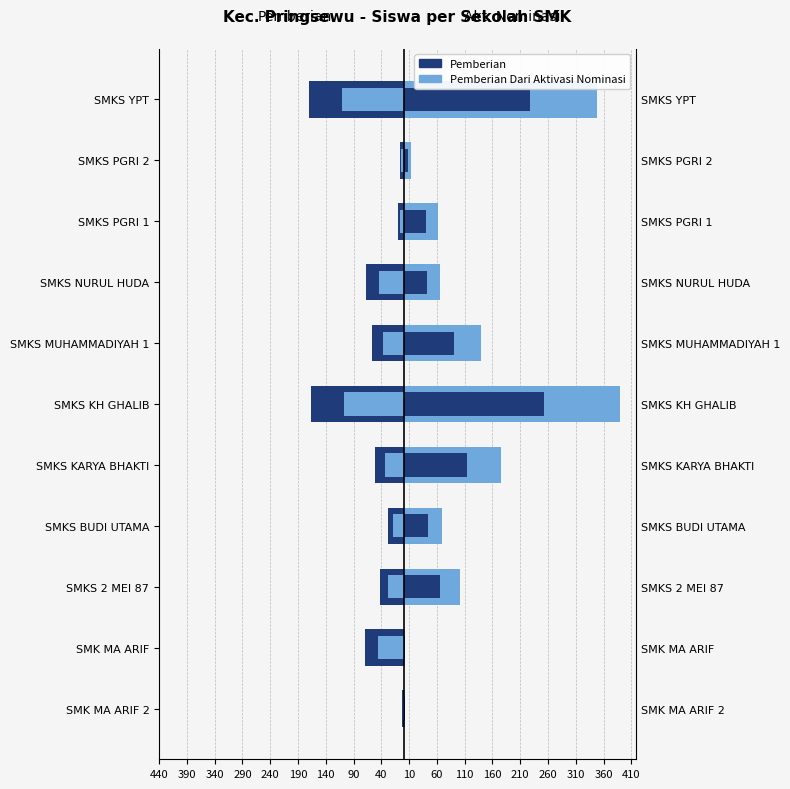

What value does the Pemberian series have at SMK MA ARIF, to the nearest 50?

-50